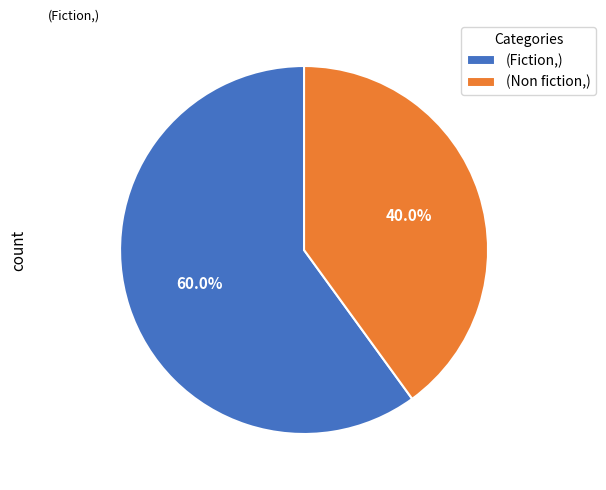

Which has a higher value, (Non fiction,) or (Fiction,)?

(Fiction,)